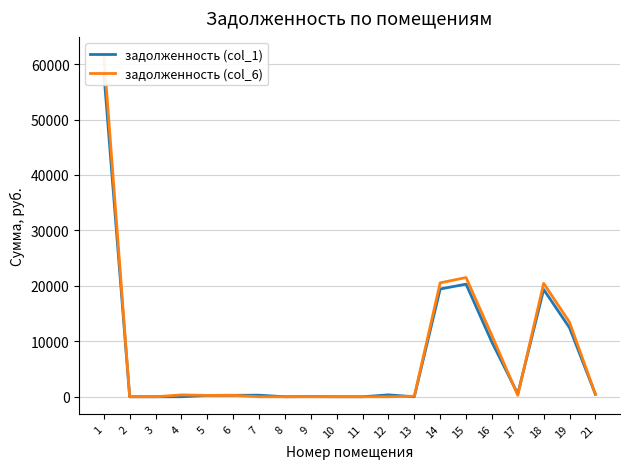

How many values in the задолженность (col_1) series are below 284?

10